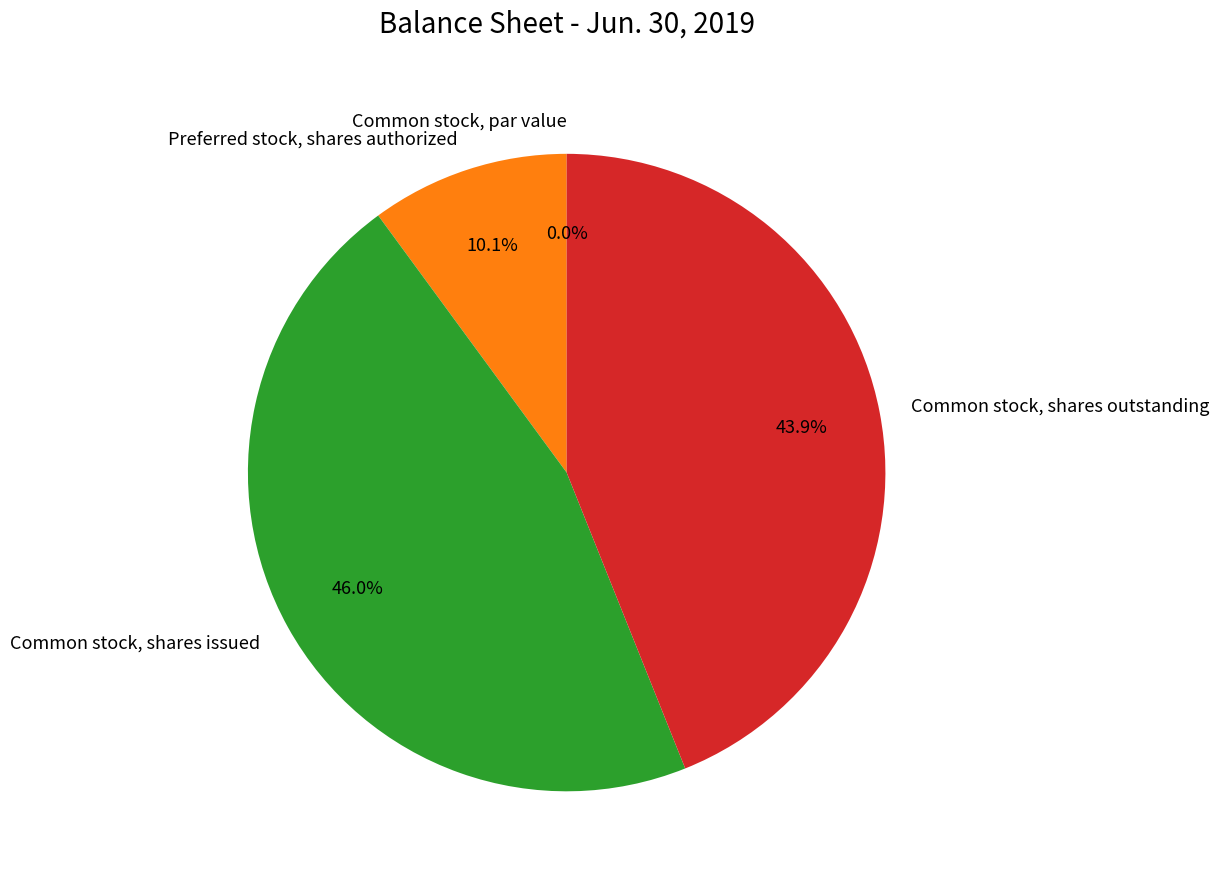

Is there any slice that represents more than half of the pie?

No